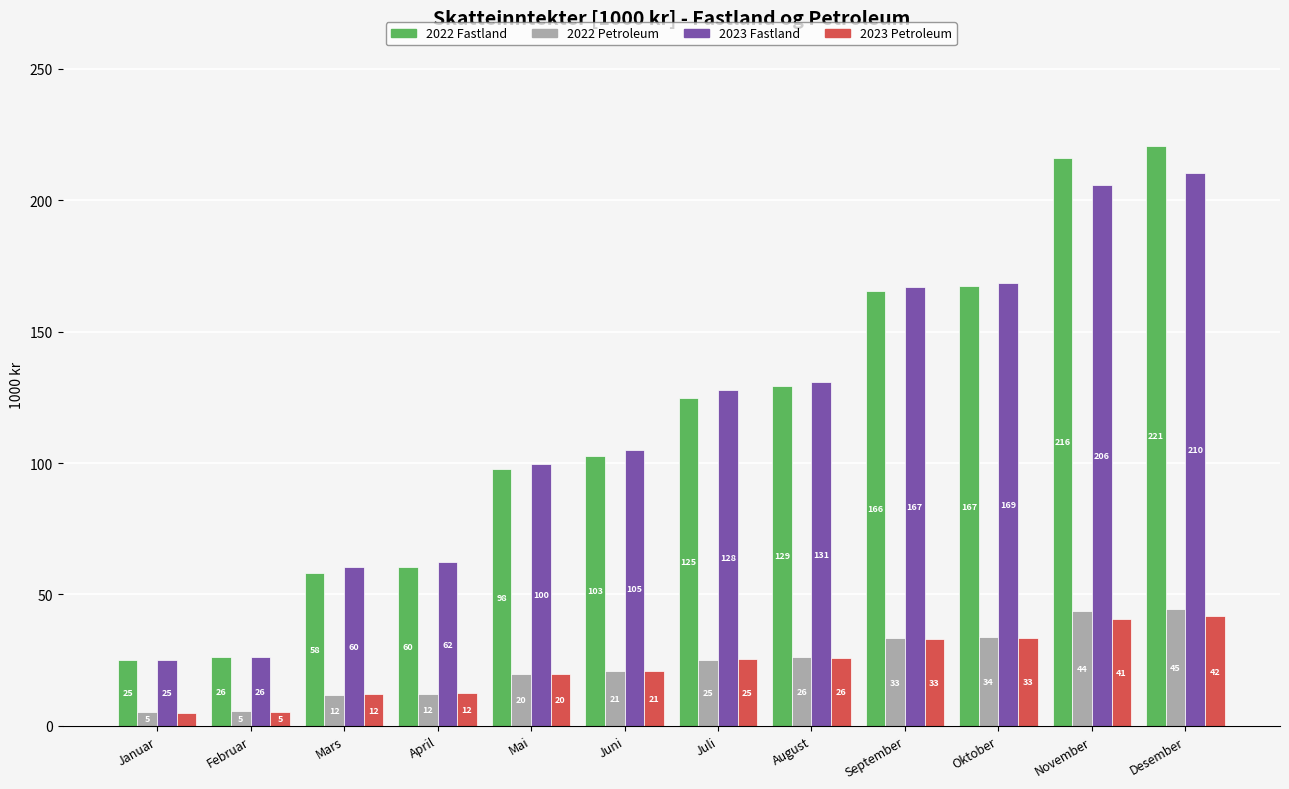

Is the value of 2022 Fastland at Oktober greater than the value of 2023 Petroleum at Januar?

Yes